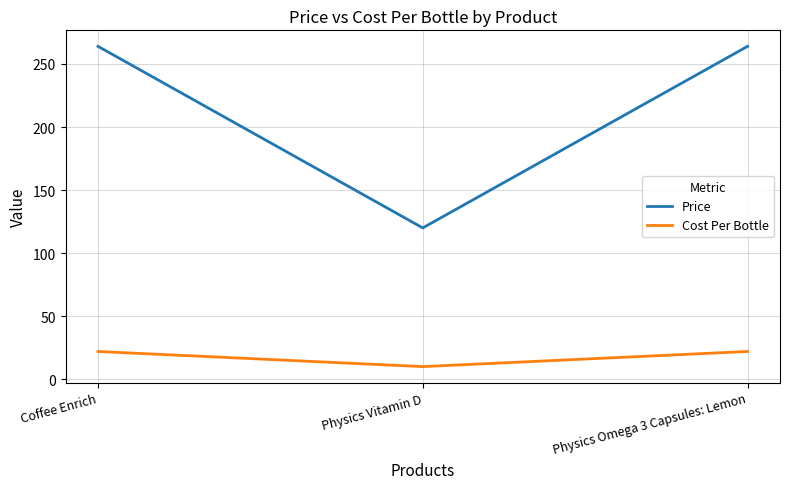

At Physics Vitamin D, list the series in order from smallest to largest.

Cost Per Bottle, Price